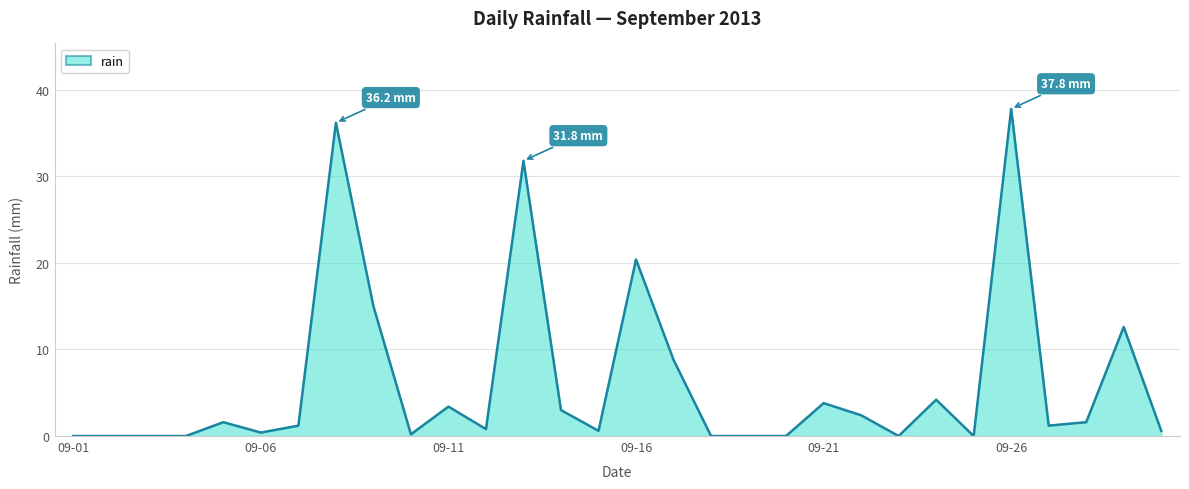

What is the difference between the maximum and minimum values?

37.8